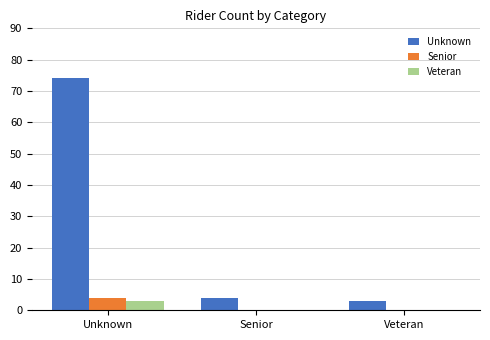

Is it true that Unknown equals 74 at Unknown?

True